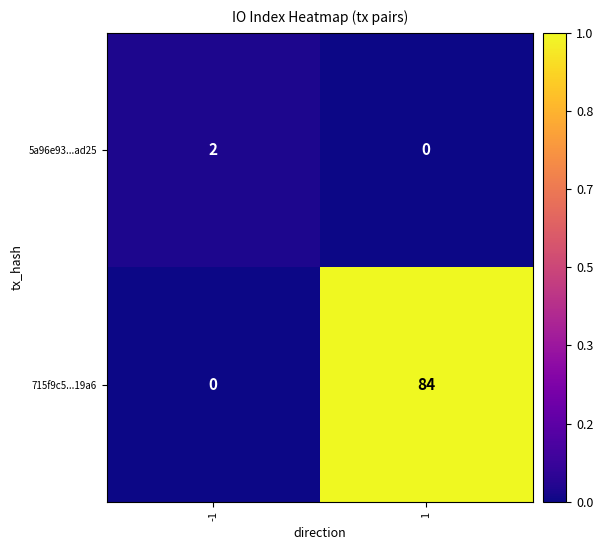

What is the total value across all series at 1?

84